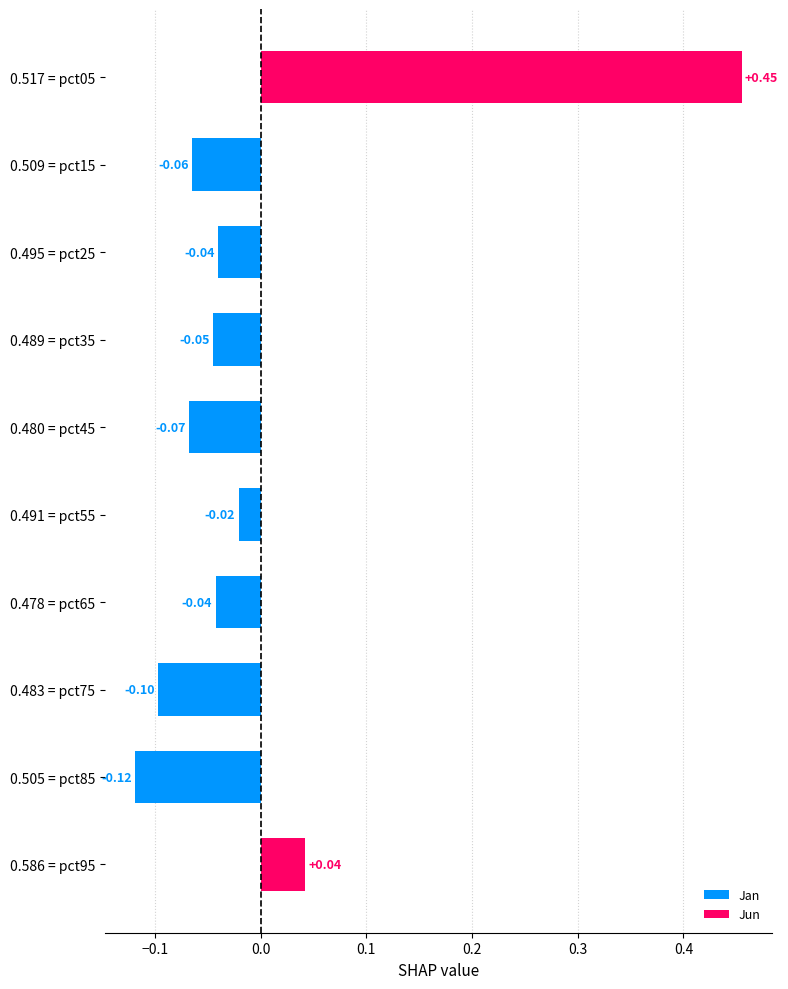

What is the change in value from 0.509 = pct15 to 0.586 = pct95?

+0.1